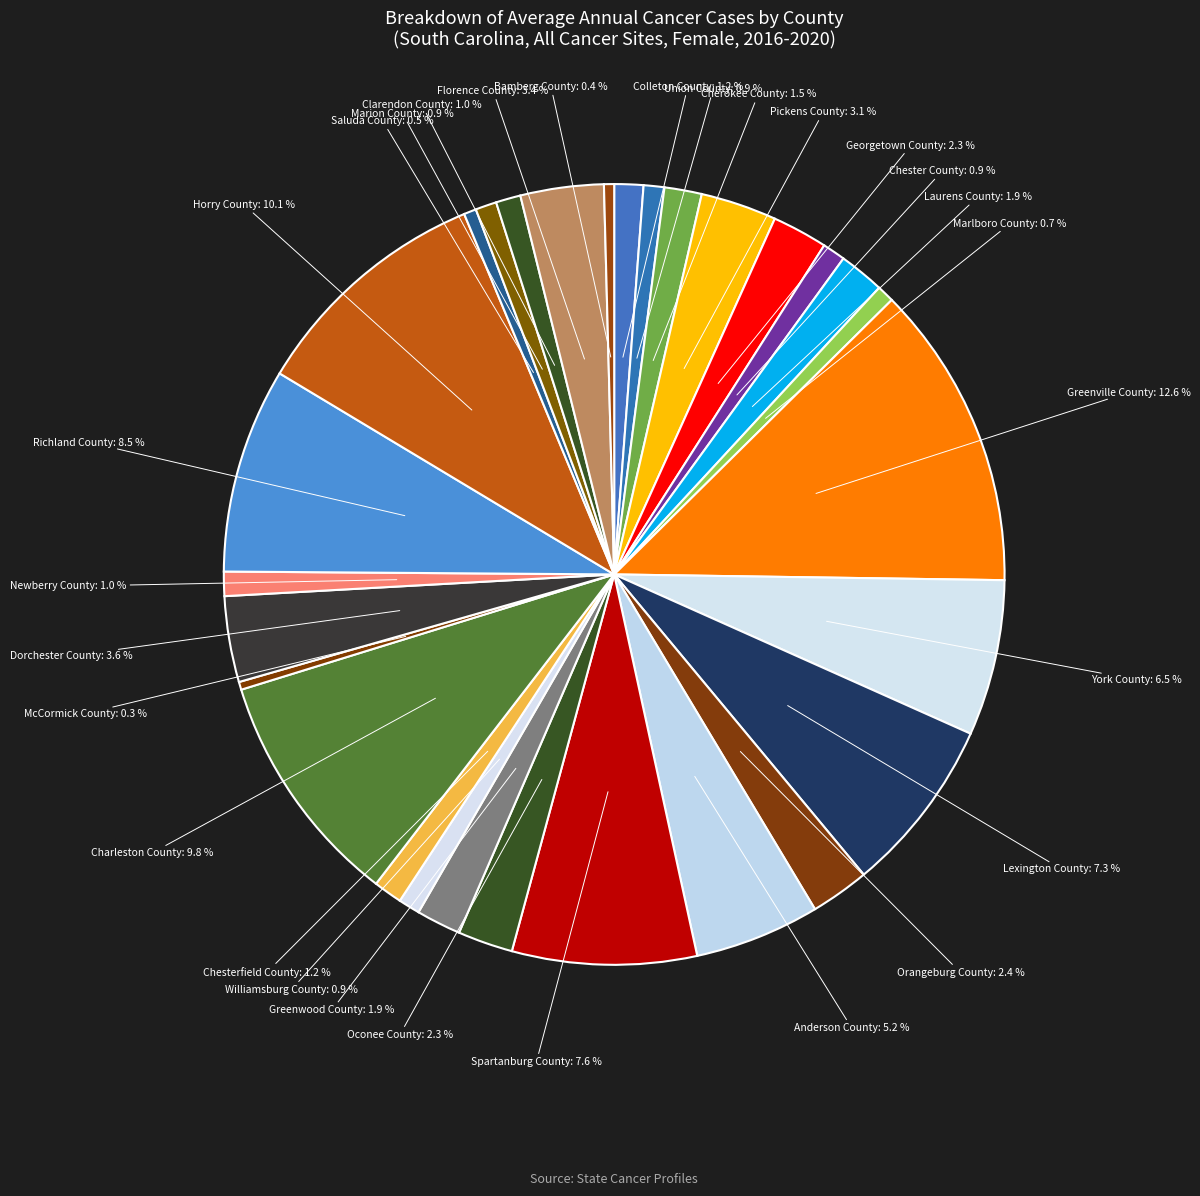

To the nearest percent, what portion does Chester County represent?

1%